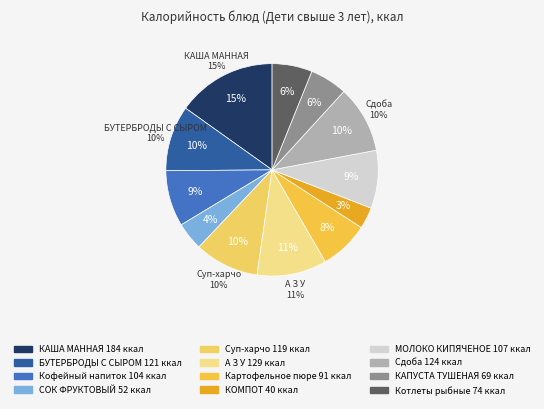

Does any single category account for the majority?

No